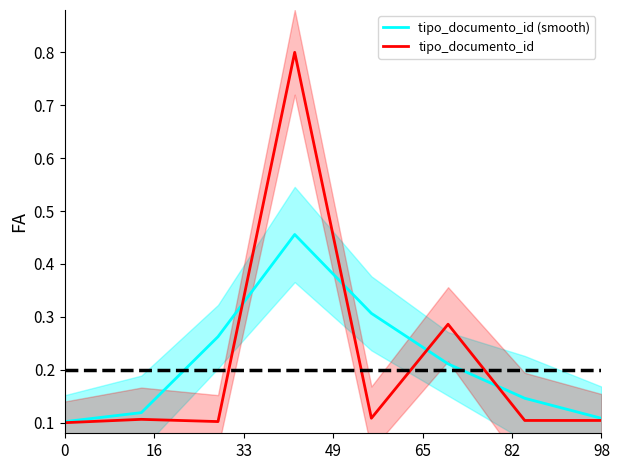

Is it true that tipo_documento_id equals 0.1 at 98?

True